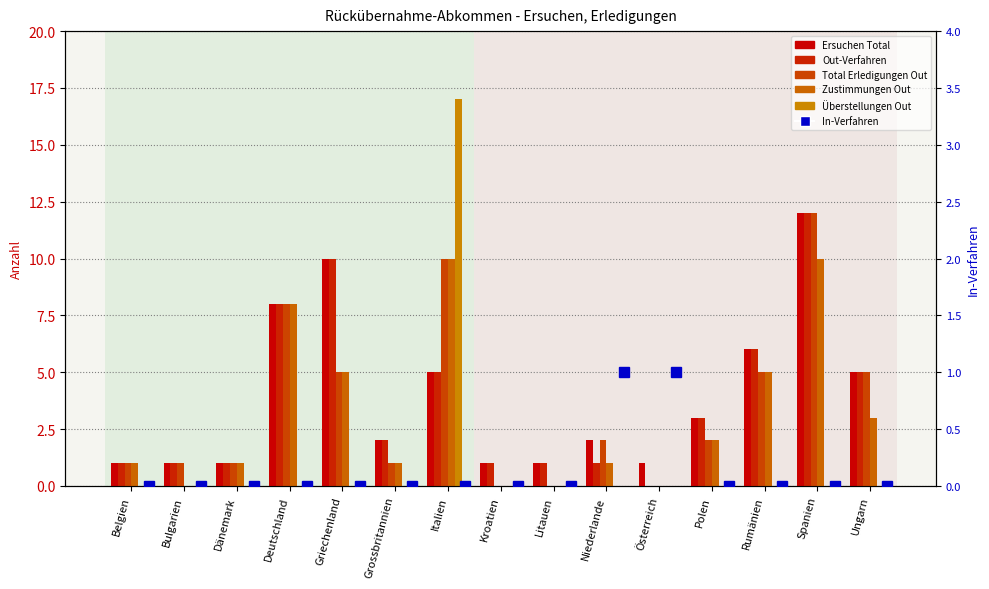

Is it true that Ersuchen Total equals 2 at Bulgarien?

False